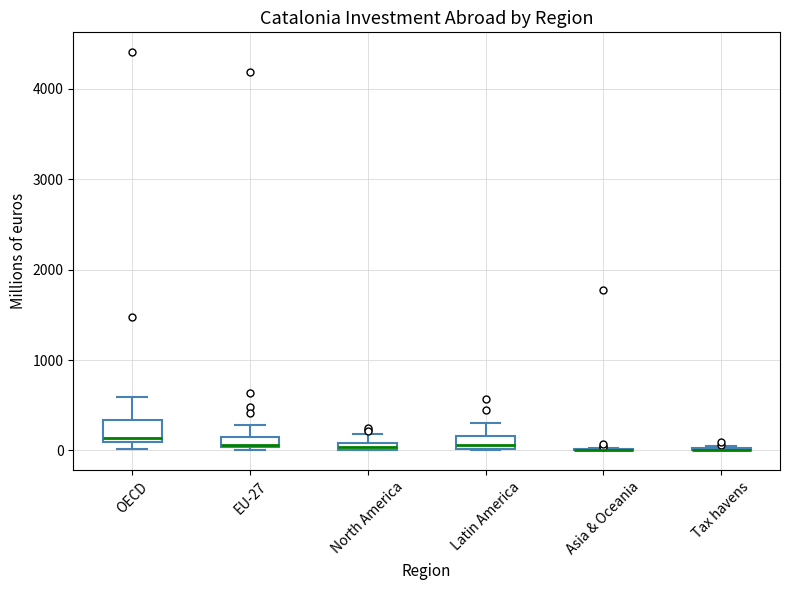

Where is the lower edge of the box for Latin America on the y-axis? The values are not printed on the chart, so give them approximately, as read against the axis.

0